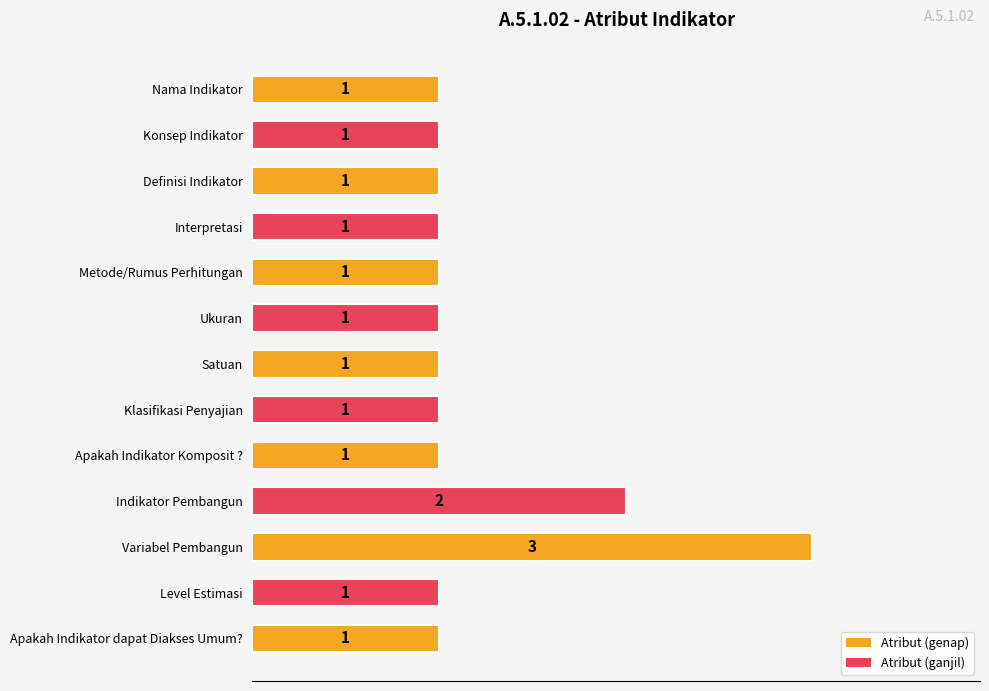

What is the label of the 4th bar from the bottom?

Indikator Pembangun